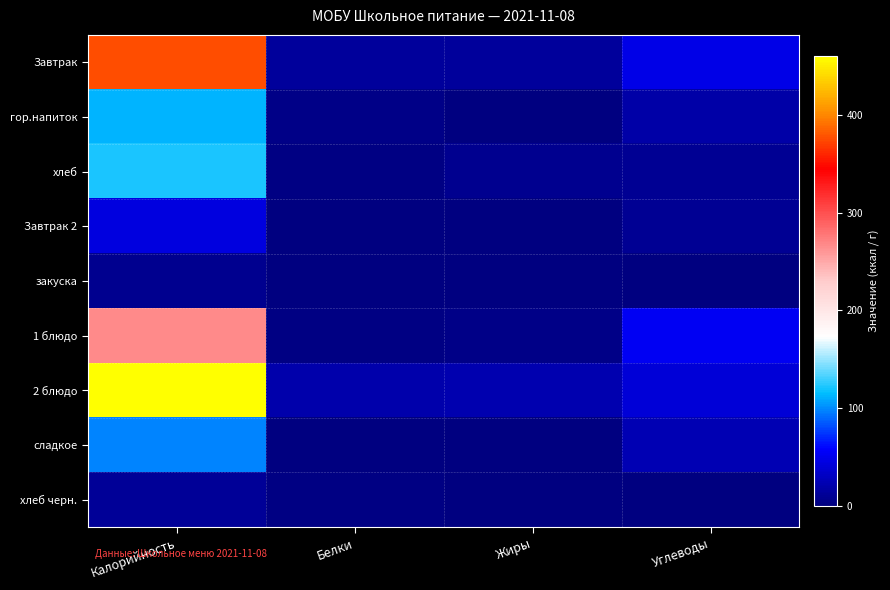

Which has a higher value, Белки or Жиры?

Белки